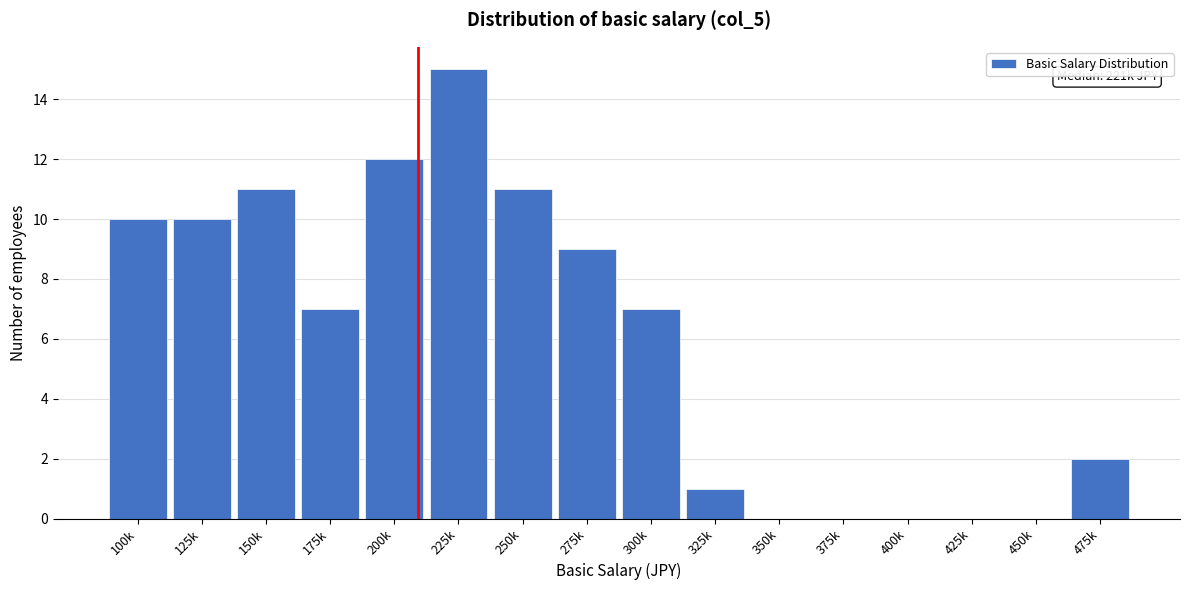

Reading left to right, extract all data points from this chart.

100k=10	125k=10	150k=11	175k=7	200k=12	225k=15	250k=11	275k=9	300k=7	325k=1	350k=0	375k=0	400k=0	425k=0	450k=0	475k=2